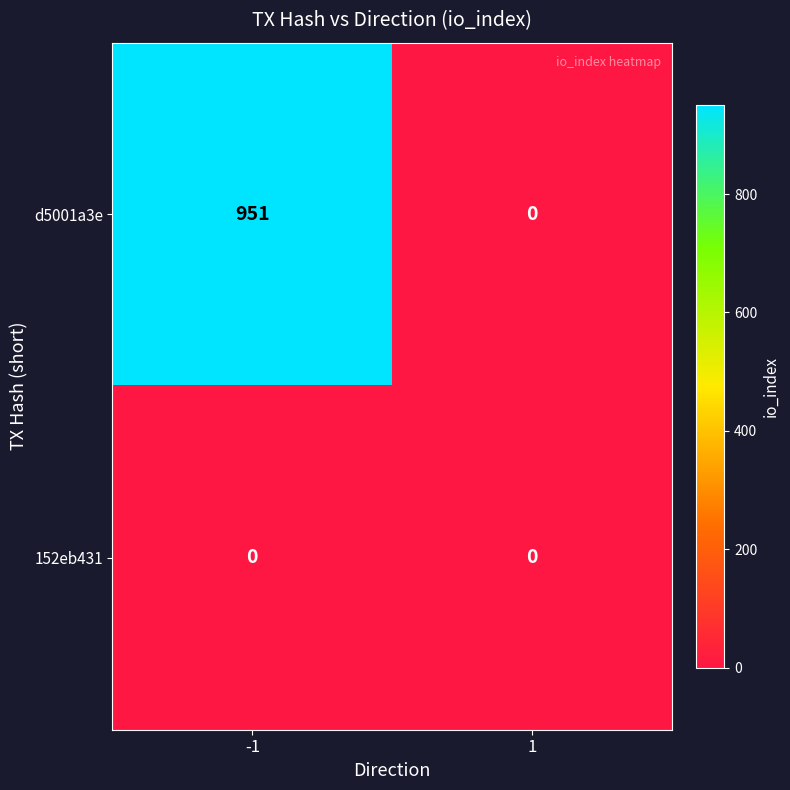

What is the spread (max minus min) of values at -1?

951